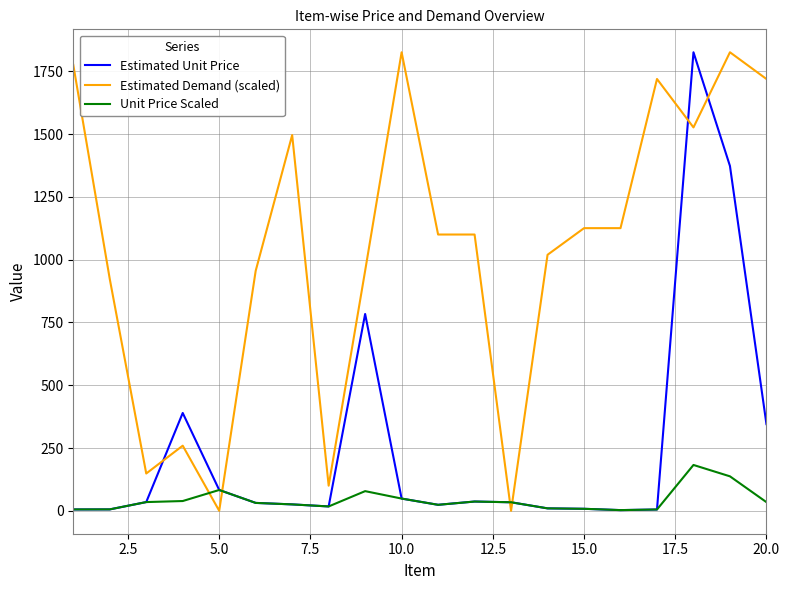

True or false: Estimated Demand (scaled) and Estimated Unit Price cross at least once.

True